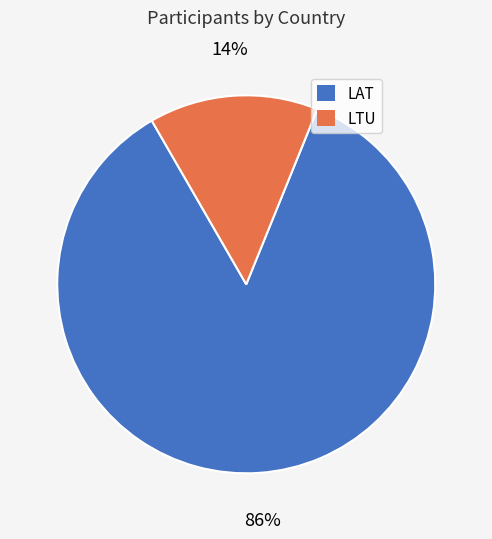

Is it true that LAT is 78% of the pie?

False